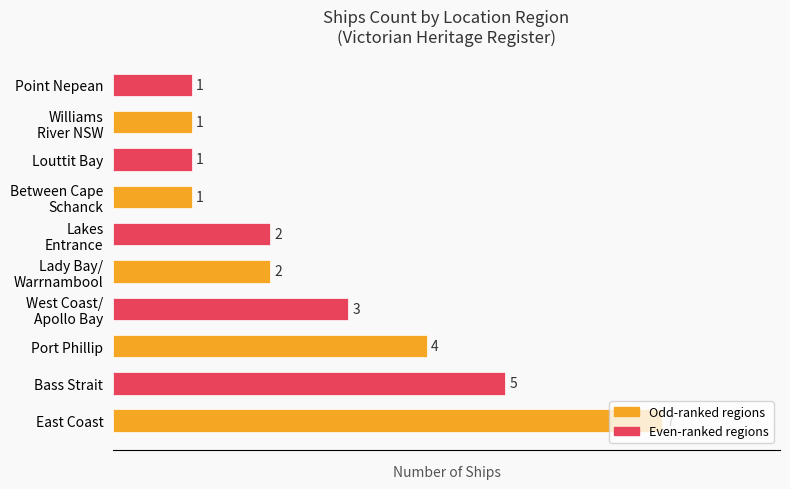

True or false: the data shows 5 at Bass Strait.

True